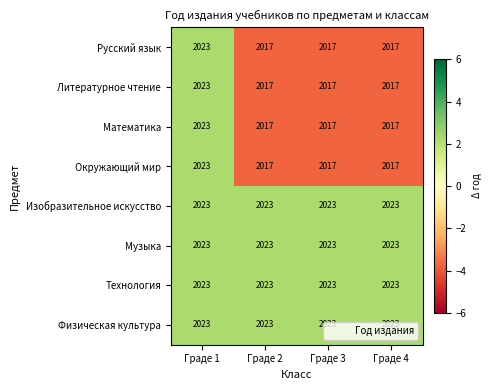

Read the Математика value at Граде 3.

2017